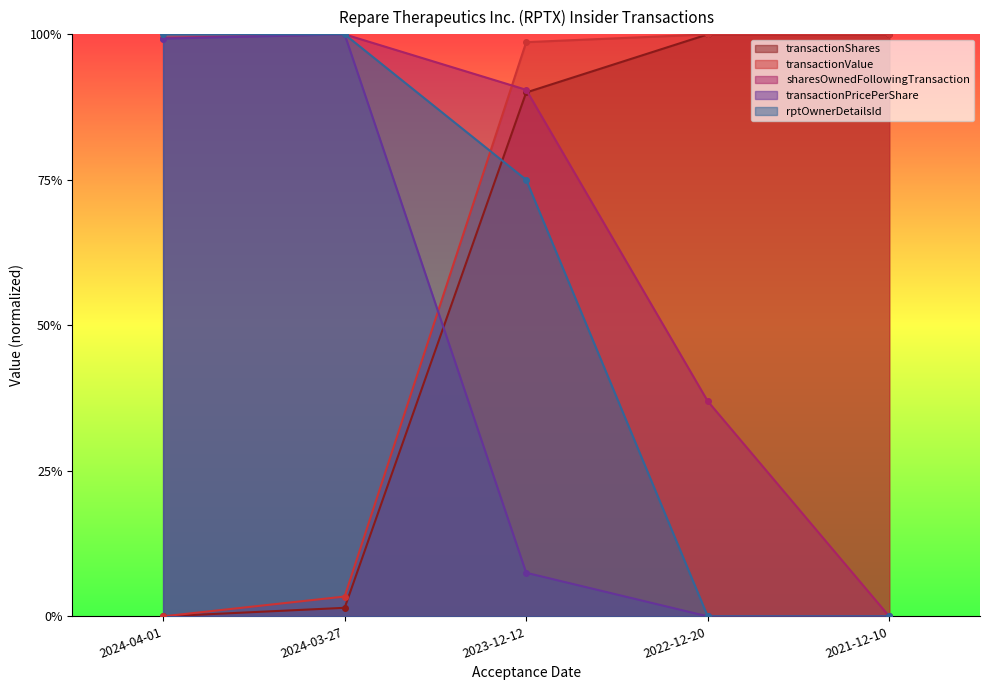

Between 2024-03-27 and 2023-12-12, which series saw the biggest shift?

transactionValue